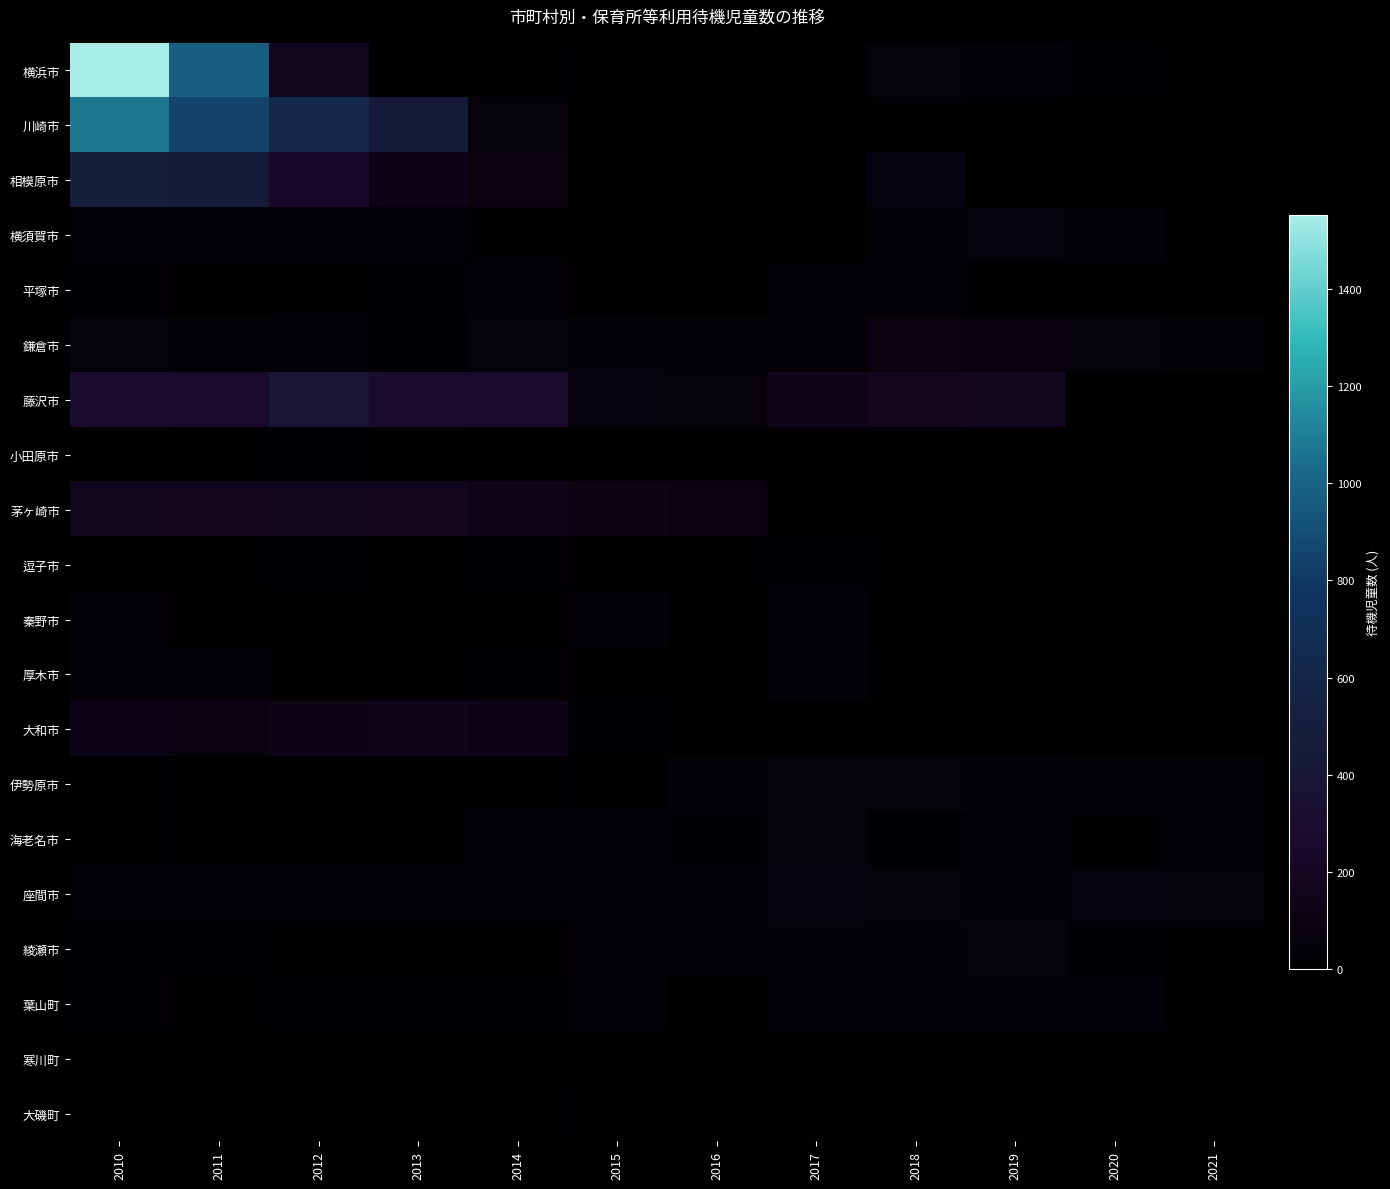

Count the number of categories in the chart.

12